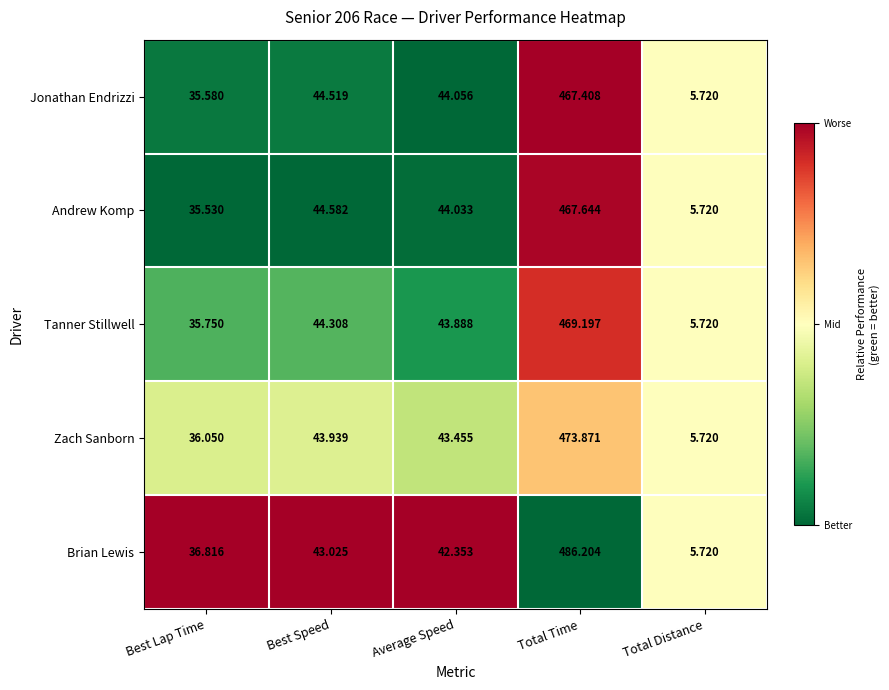

Rank the categories by Brian Lewis value from lowest to highest.

Total Distance, Best Lap Time, Average Speed, Best Speed, Total Time